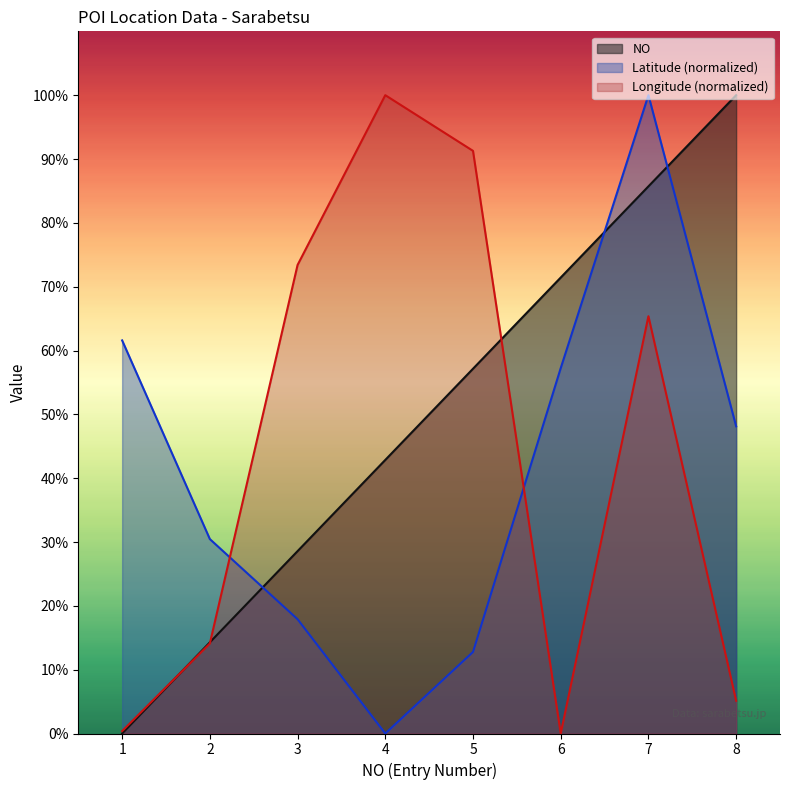

What are all the series names shown in the legend?

NO, Latitude (normalized), Longitude (normalized)